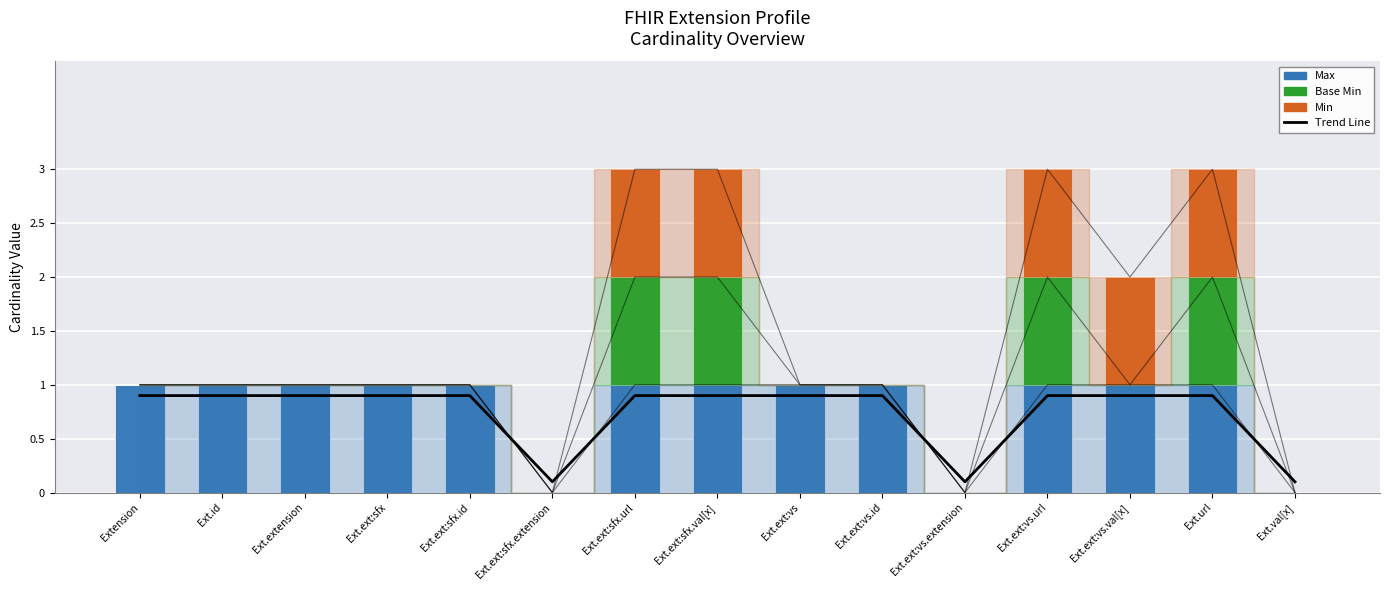

The Min series shows 1.0 at Ext.ext:sfx.url. True or false?

True